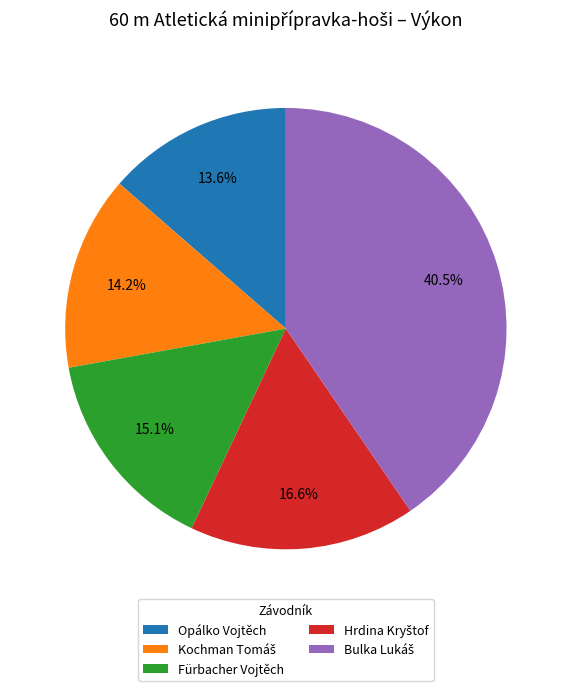

What is the smallest slice in the pie chart?

Opálko Vojtěch